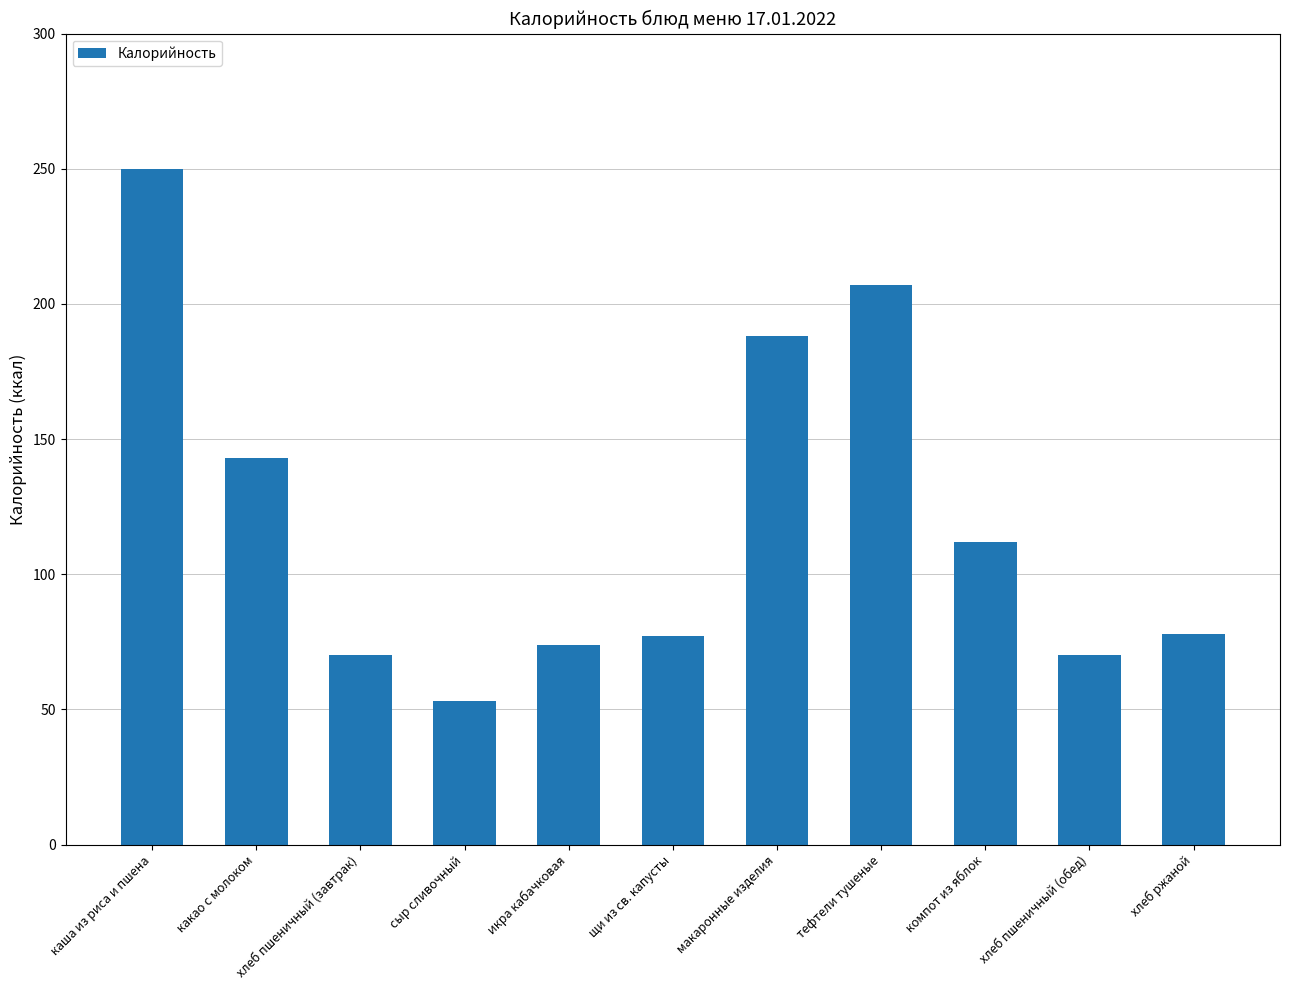

What is the label of the 3rd bar from the left?

хлеб пшеничный (завтрак)